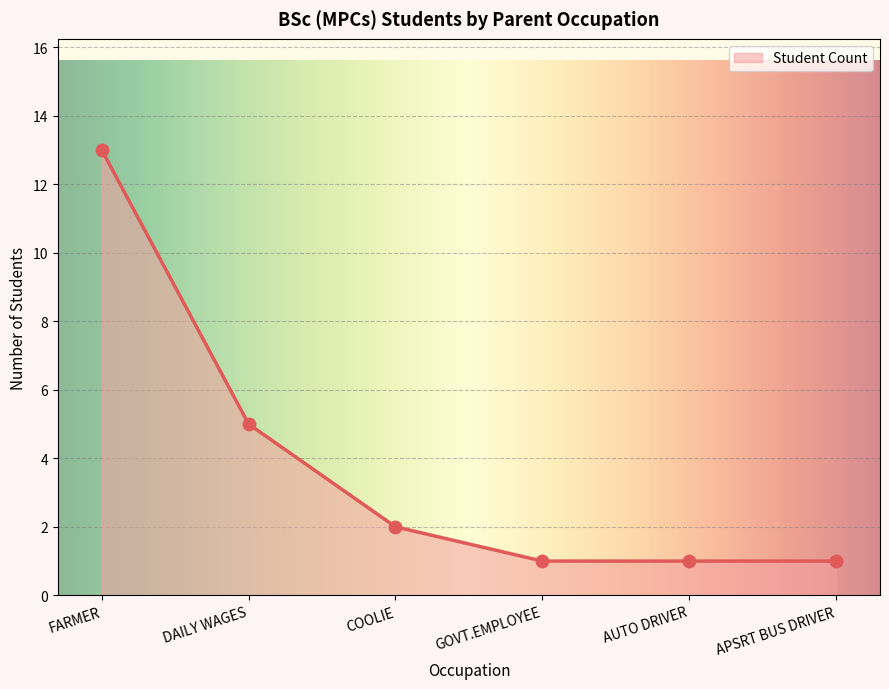

Between FARMER and FARMER, which is larger?

FARMER